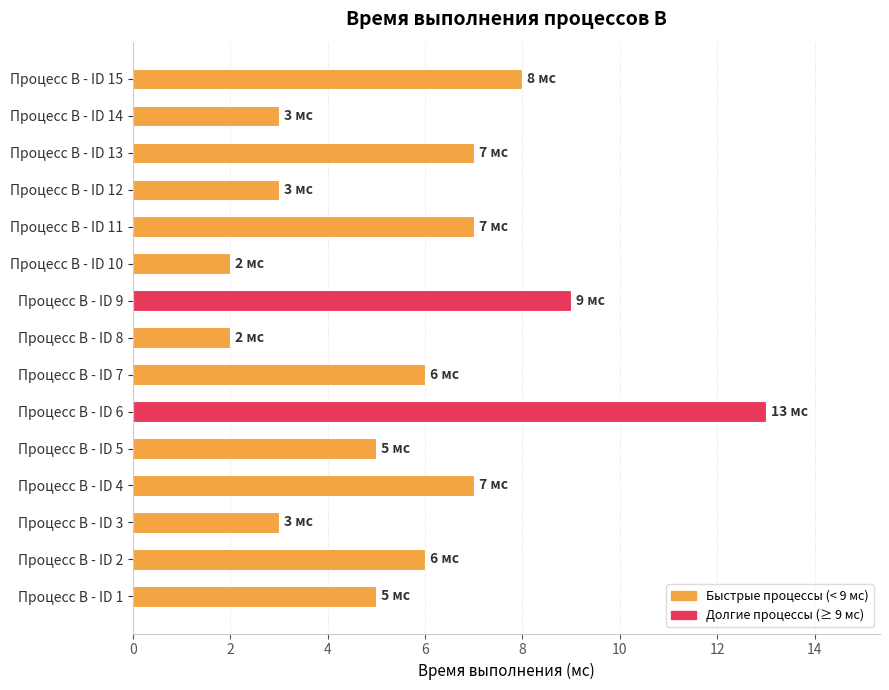

What is the change in value from Процесс B - ID 2 to Процесс B - ID 6?

+7